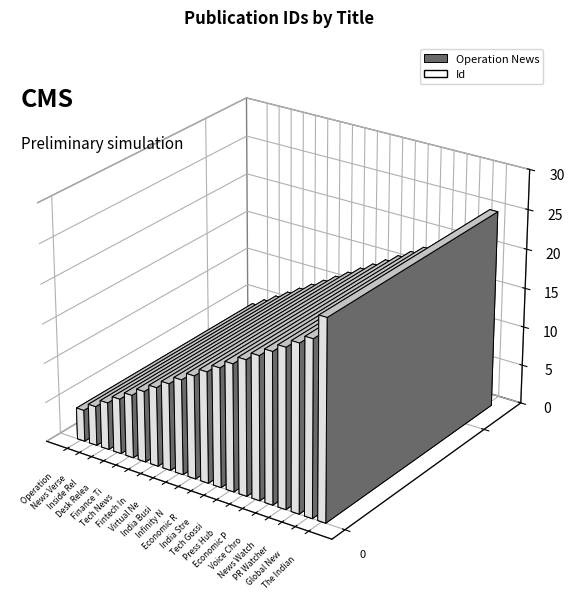

What is the ratio of the value at Inside Releases to the value at The Indian Darshan?

0.2